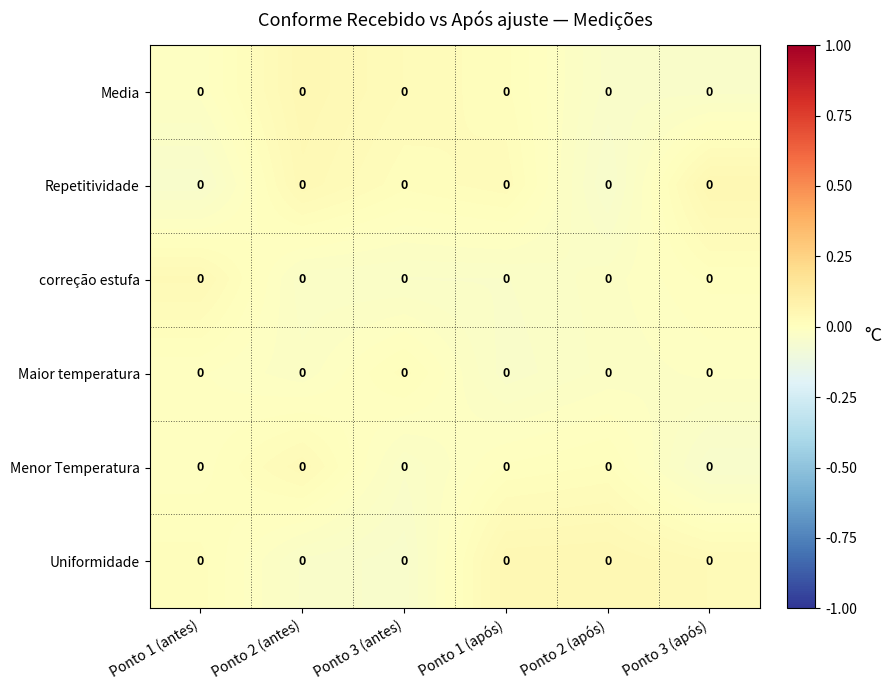

How many distinct data groups are displayed?

6